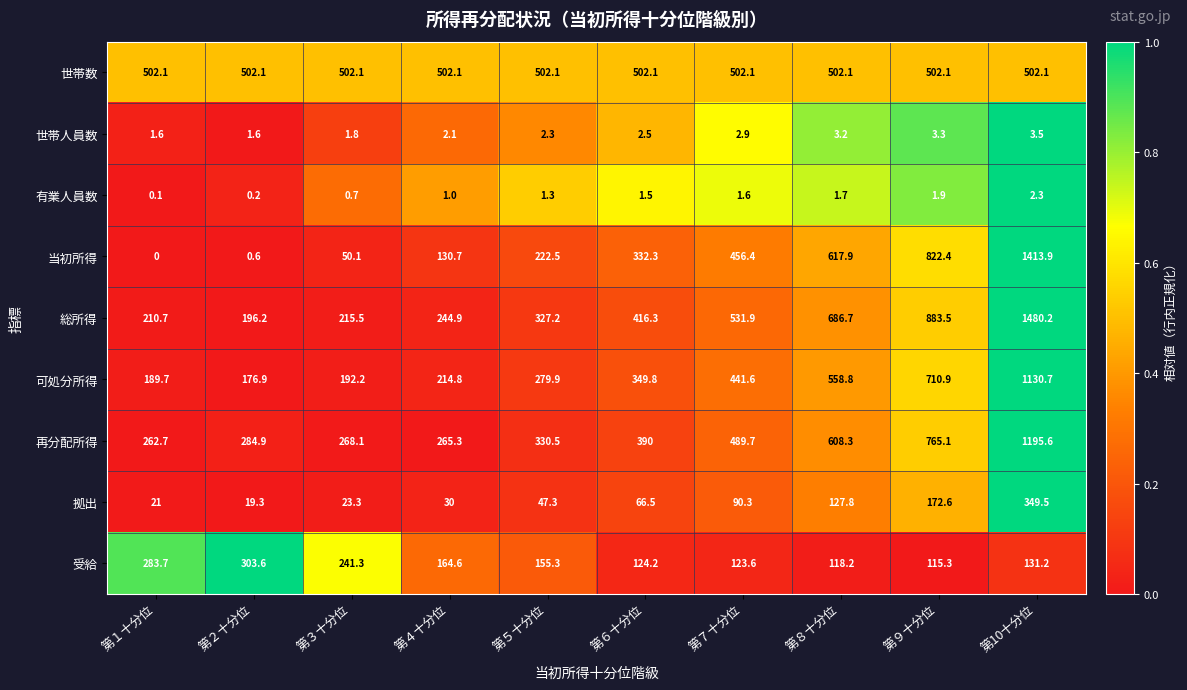

At which category is the sum across all series the highest?

第10十分位